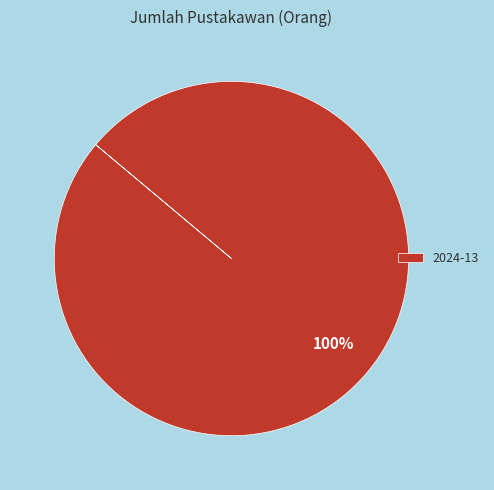

Rank the categories by value from lowest to highest.

2024-13